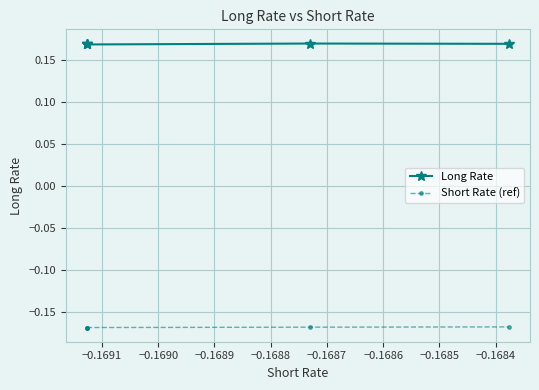

List the series in order of their overall mean, highest first.

Long Rate, Short Rate (ref)